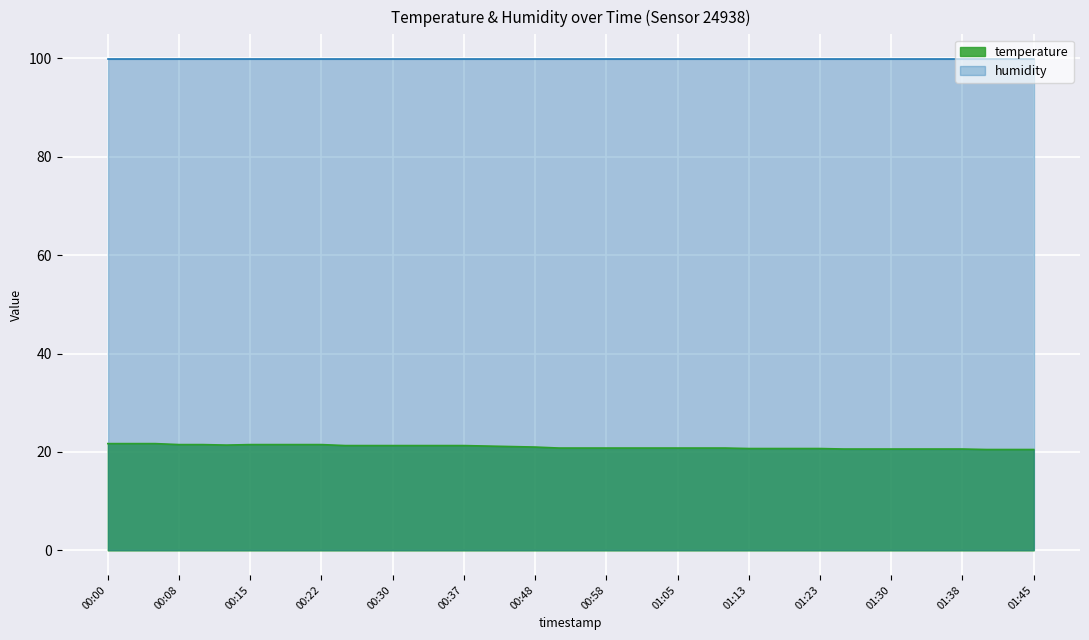

What position from the left is 01:18?

30